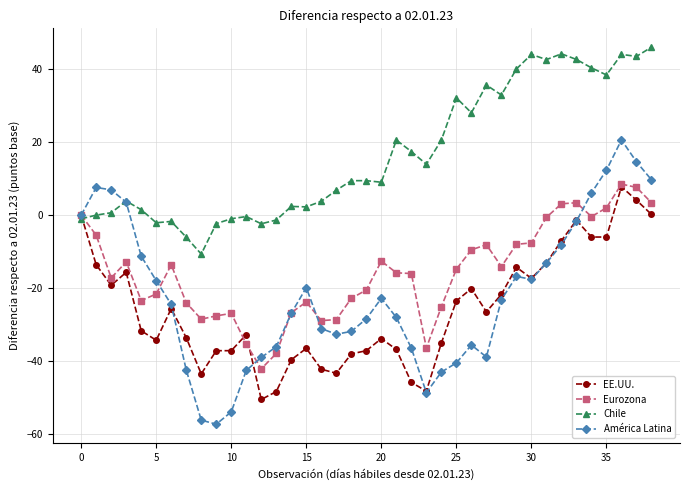

Which series has the largest total across all categories?

Chile